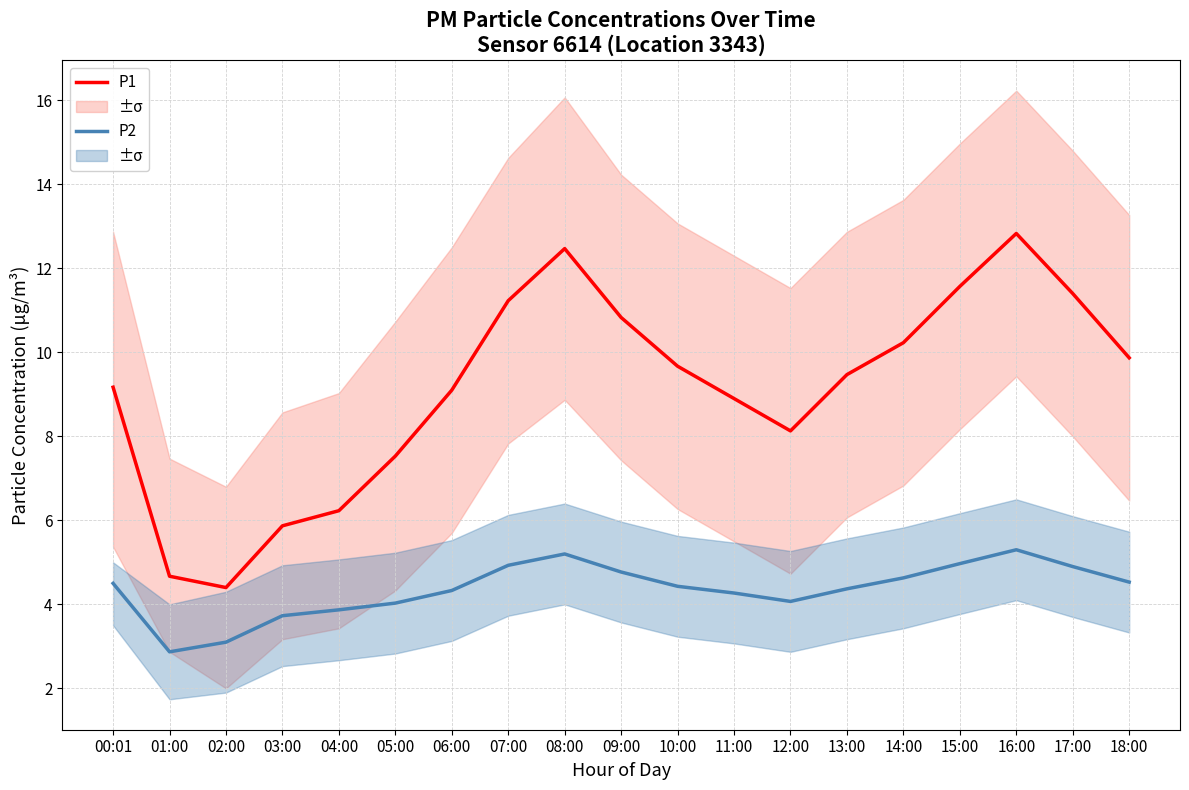

What are all the series names shown in the legend?

P1, P2